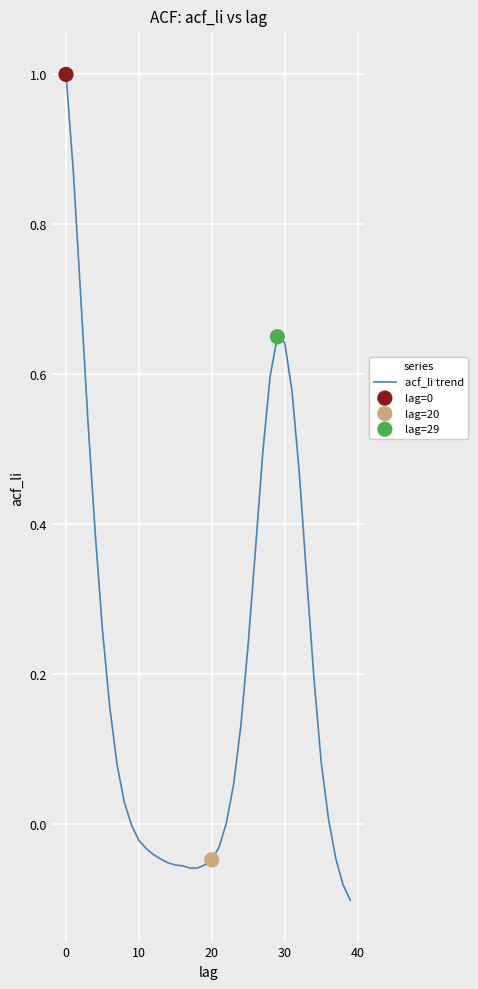

What is the difference between the maximum and minimum values?

1.1